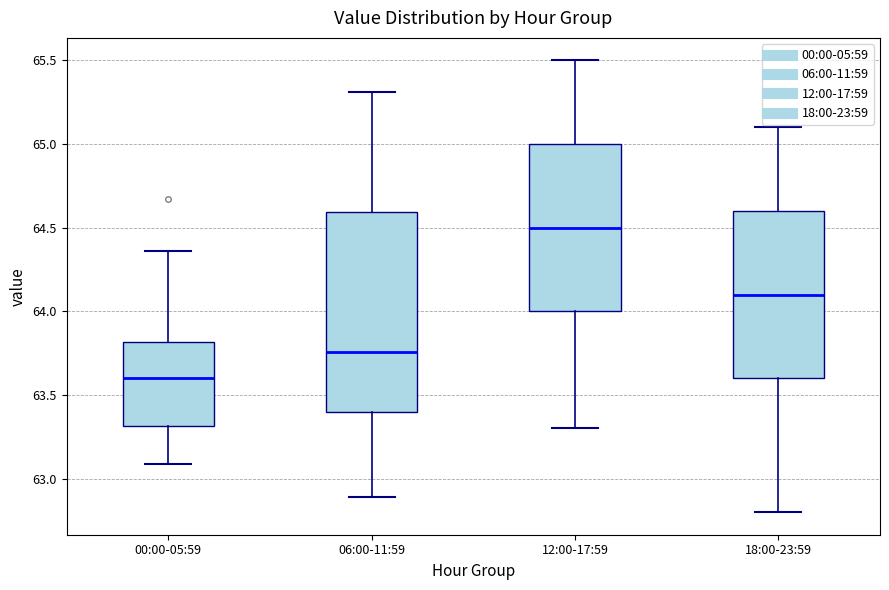

Comparing the boxes themselves (not the whiskers), which one is the tallest?

06:00-11:59